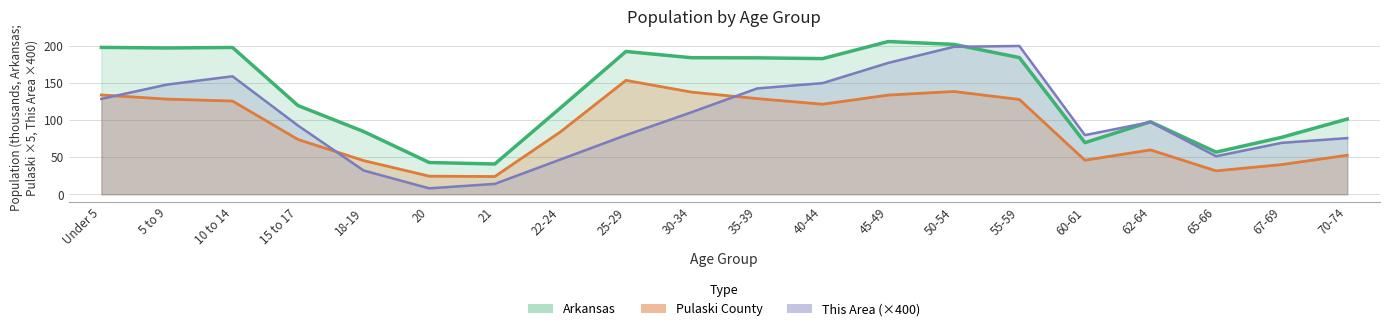

Is the value of Pulaski County at 62-64 greater than the value of This Area at 62-64?

No